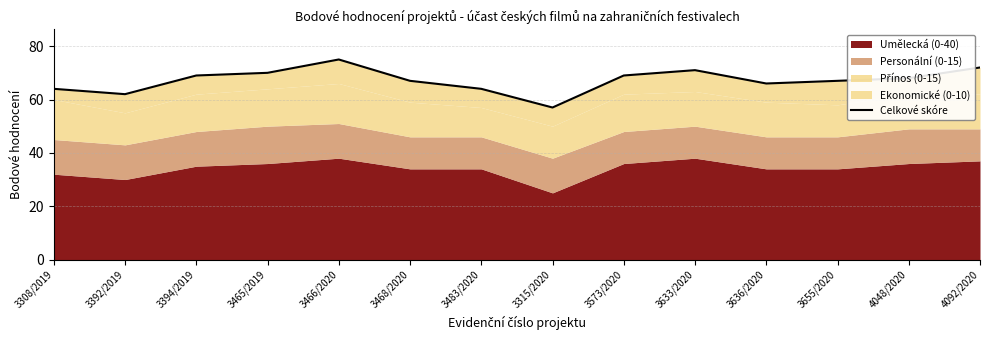

At which label does the data first exceed 68?

3394/2019